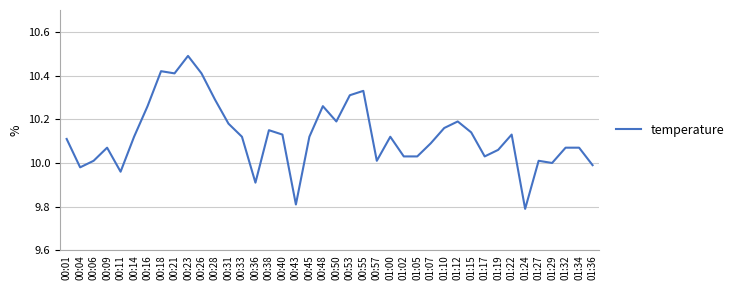

What is the greatest value displayed?

10.5